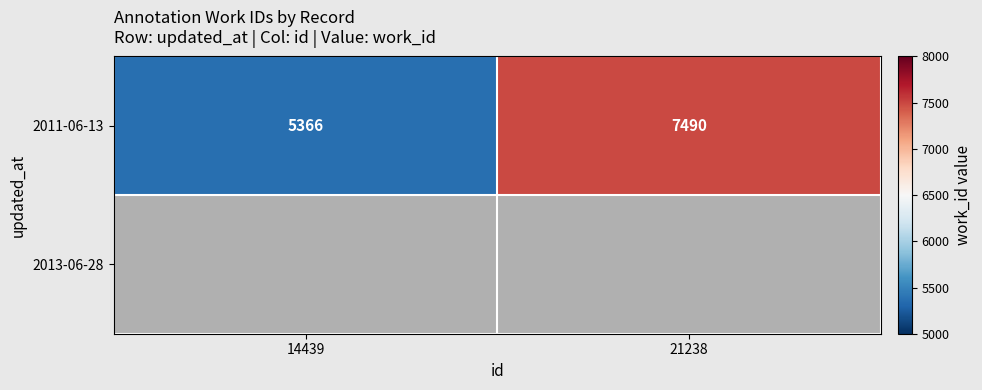

Which category has the highest value in the 2011-06-13 series?

21238